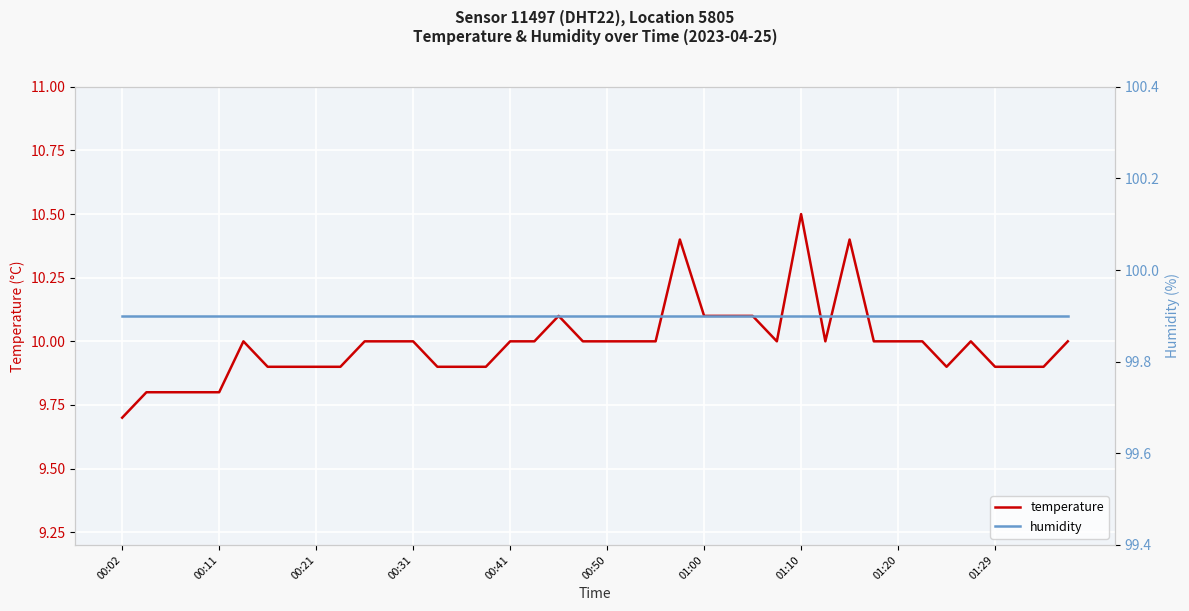

At which label does temperature reach its minimum?

00:02